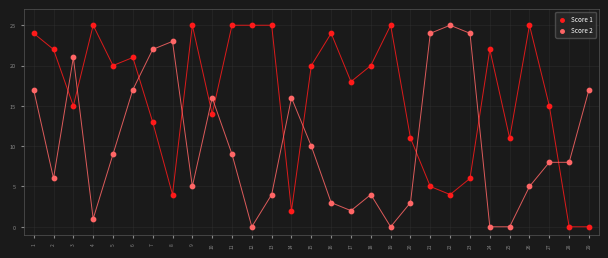

What is the X range (max minus min) for the scatter plot?

28